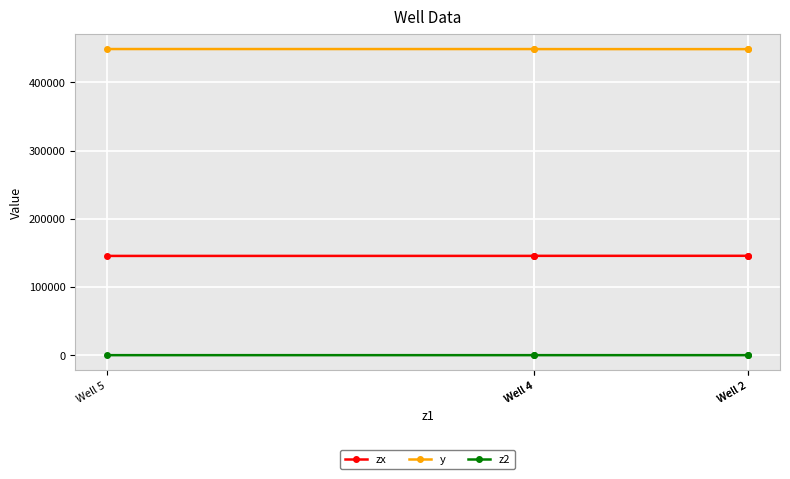

True or false: y has more than 1 interior local peaks.

False